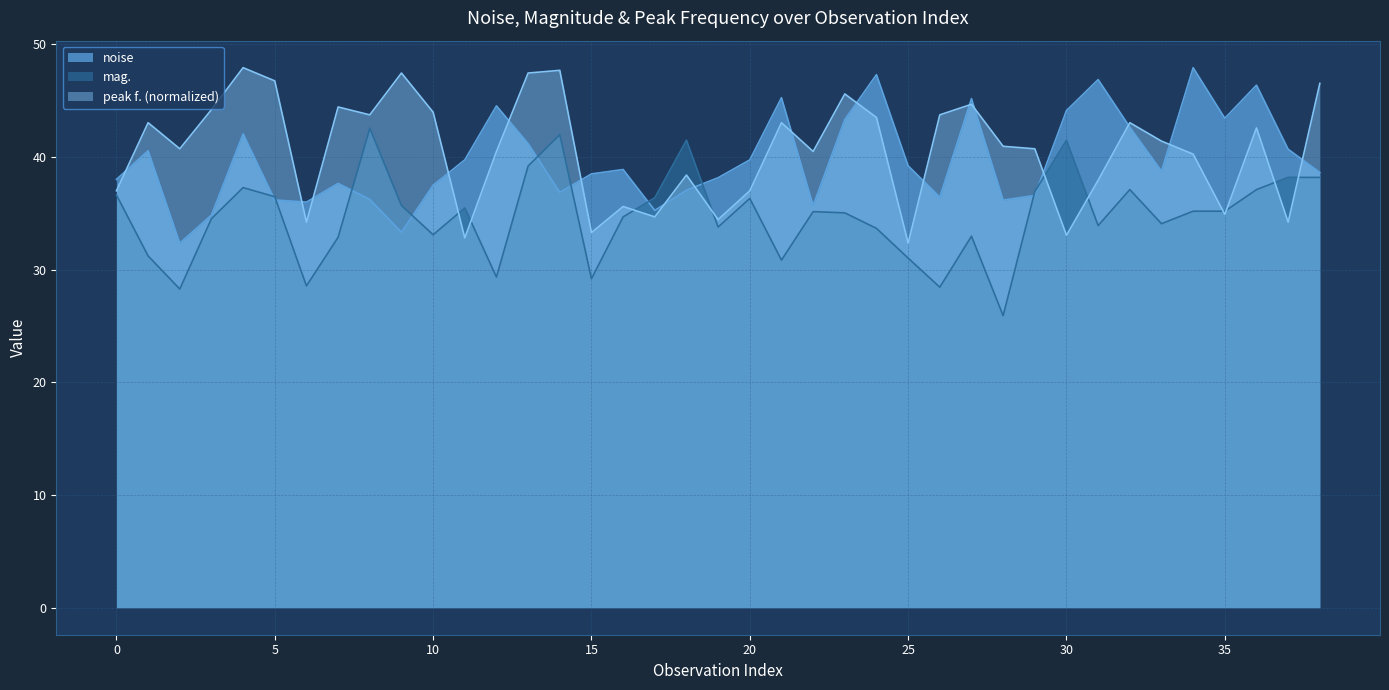

Is it true that noise equals 39.7 at 20?

True